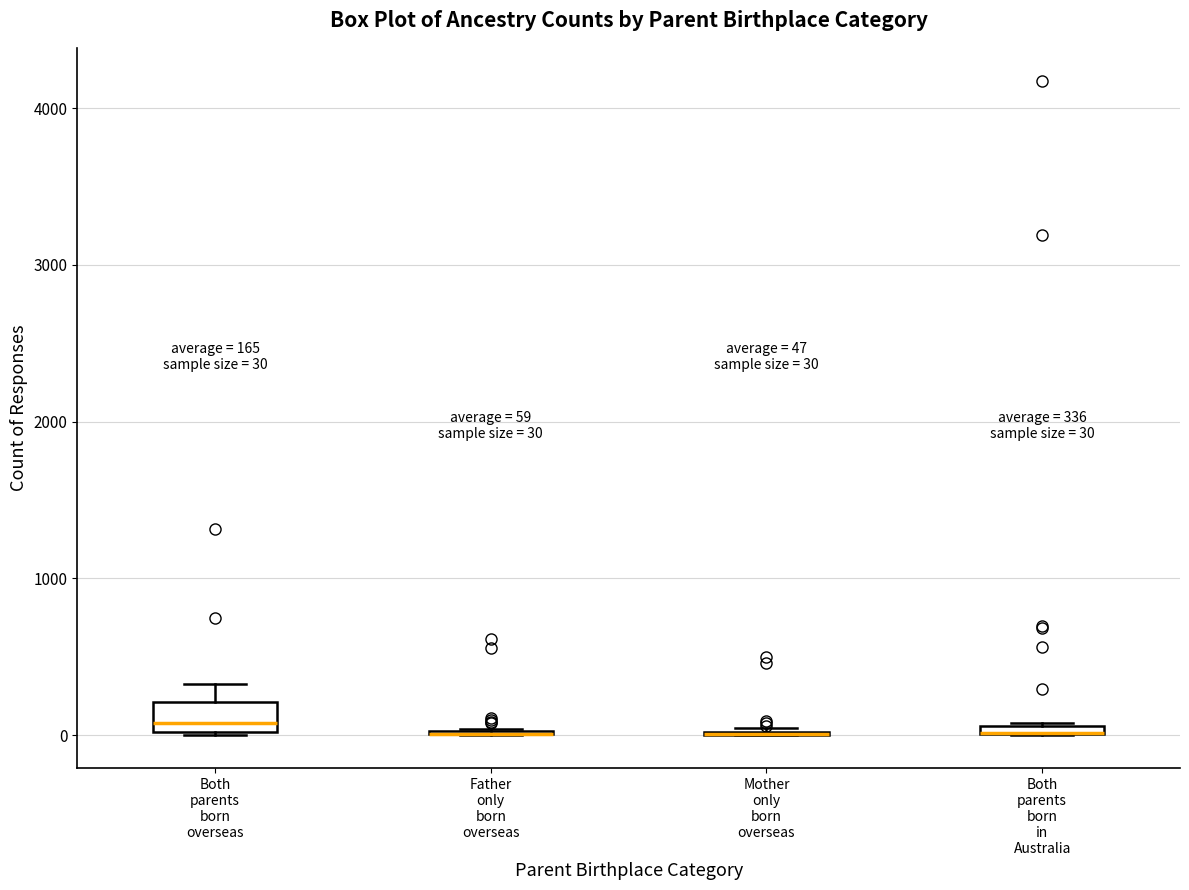

Which box is the tallest, from its lower edge to its upper edge?

Both parents born overseas